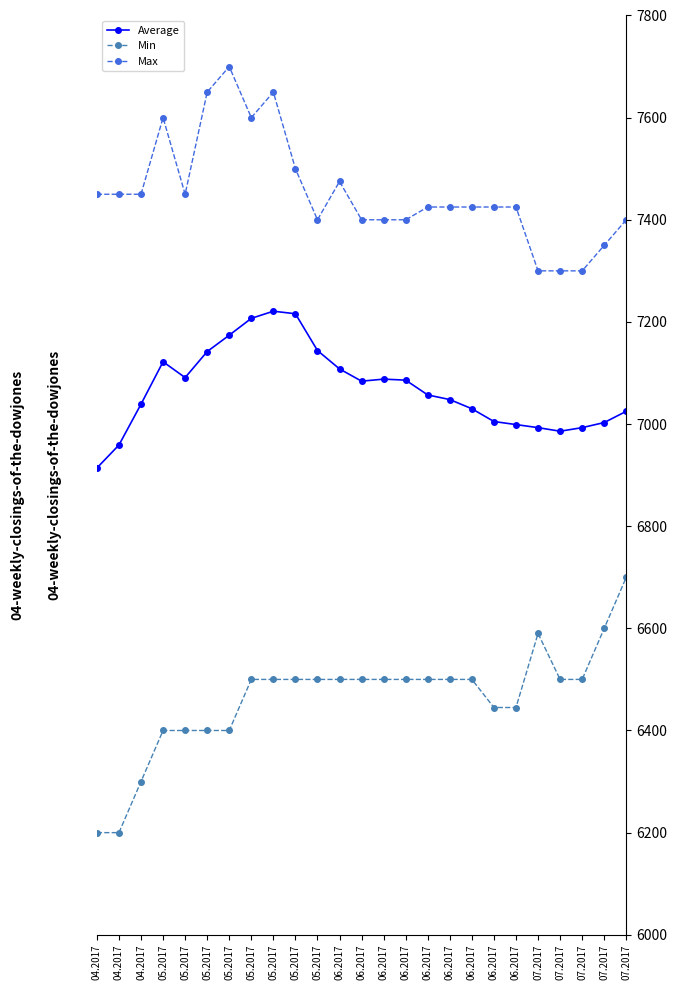

What are all the series names shown in the legend?

Average, Min, Max